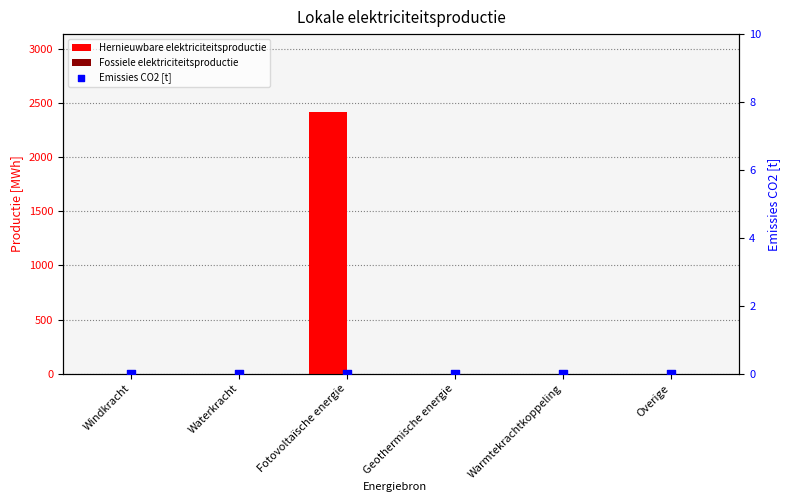

What are all the series names shown in the legend?

Hernieuwbare elektriciteitsproductie, Fossiele elektriciteitsproductie, Emissies CO2 [t]